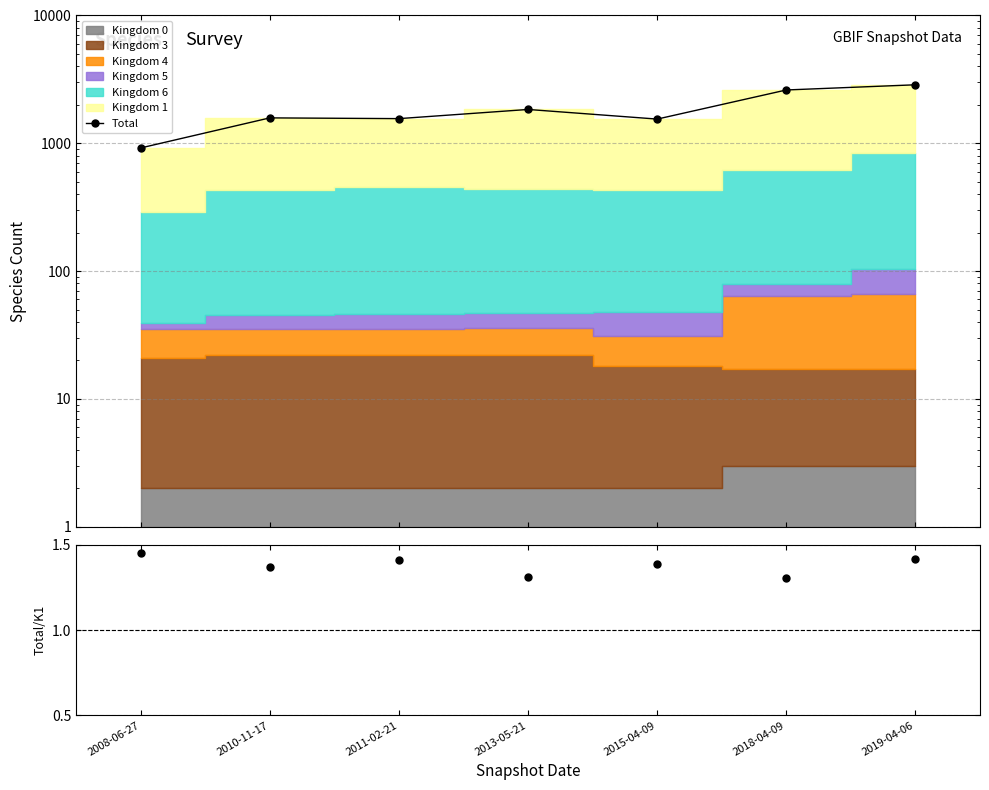

Where is the first local minimum?

2011-02-21